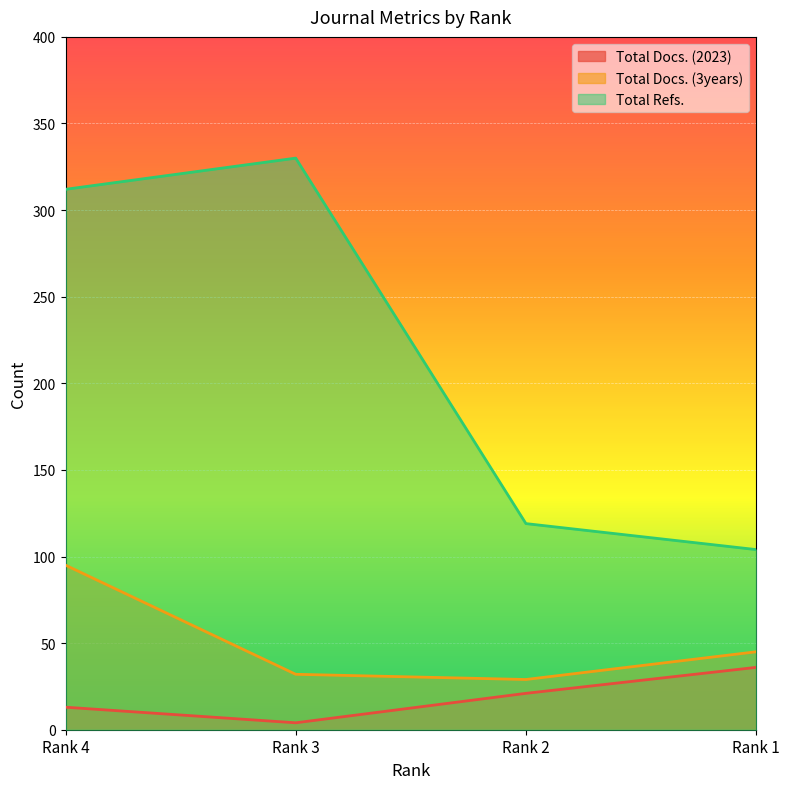

Where is the first local maximum for Total Refs.?

Rank 3